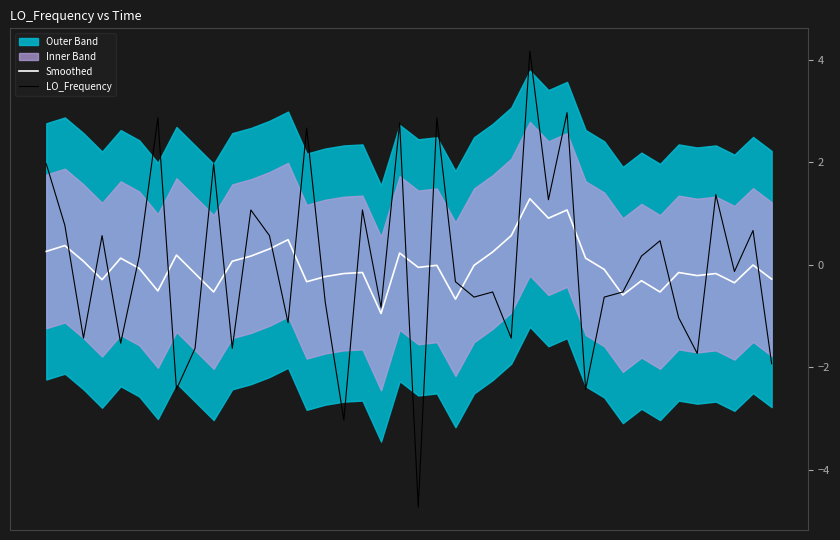

The Smoothed series shows 0.9 at 27. True or false?

True